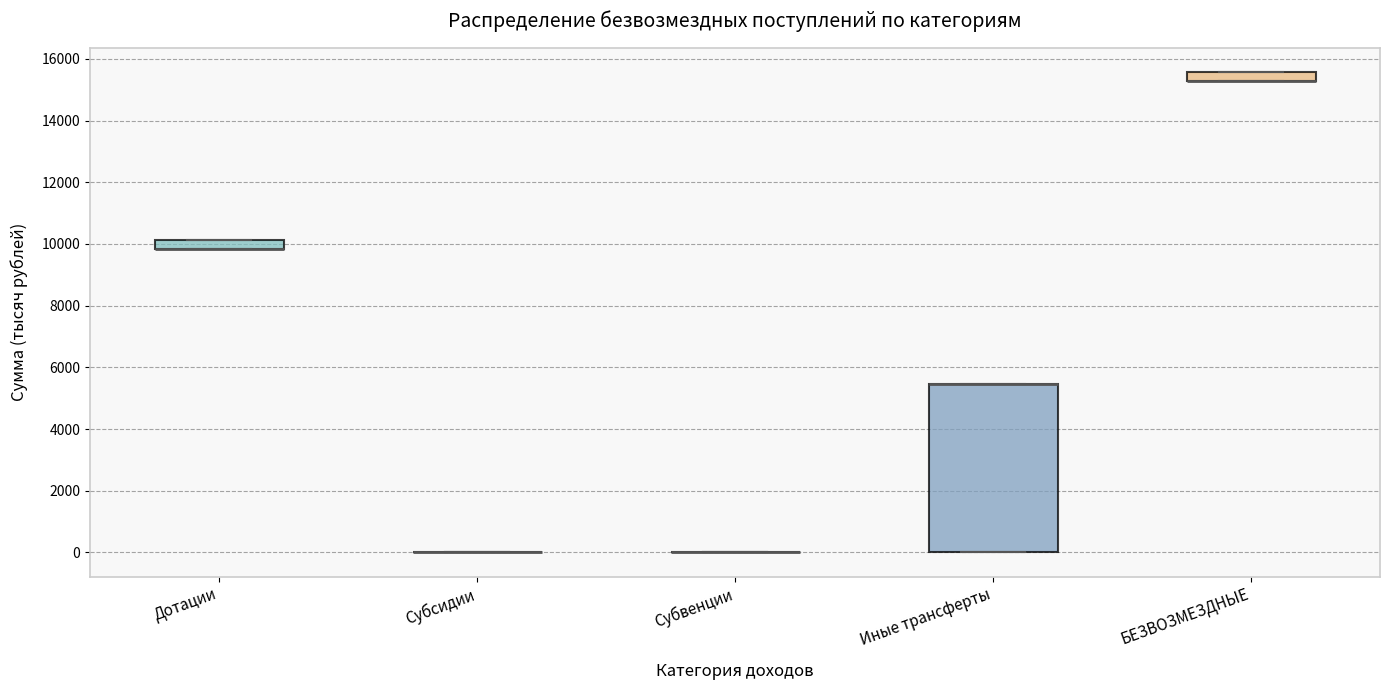

Comparing the boxes themselves (not the whiskers), which one is the tallest?

Иные трансферты